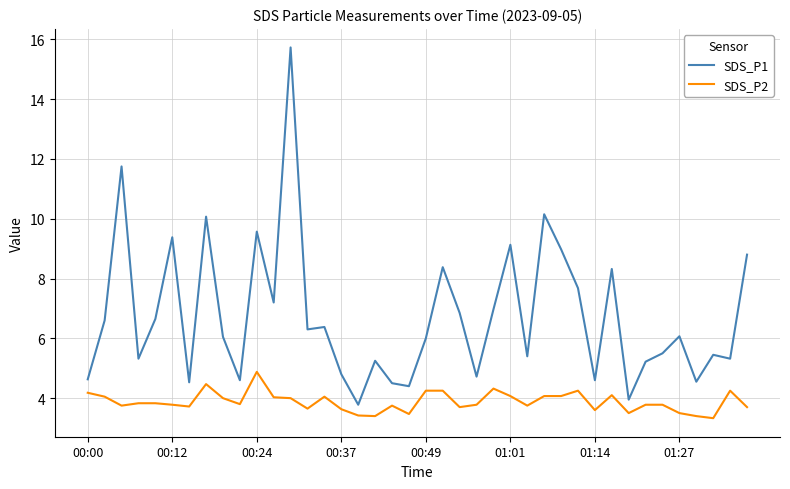

List the series in order of their overall mean, lowest first.

SDS_P2, SDS_P1